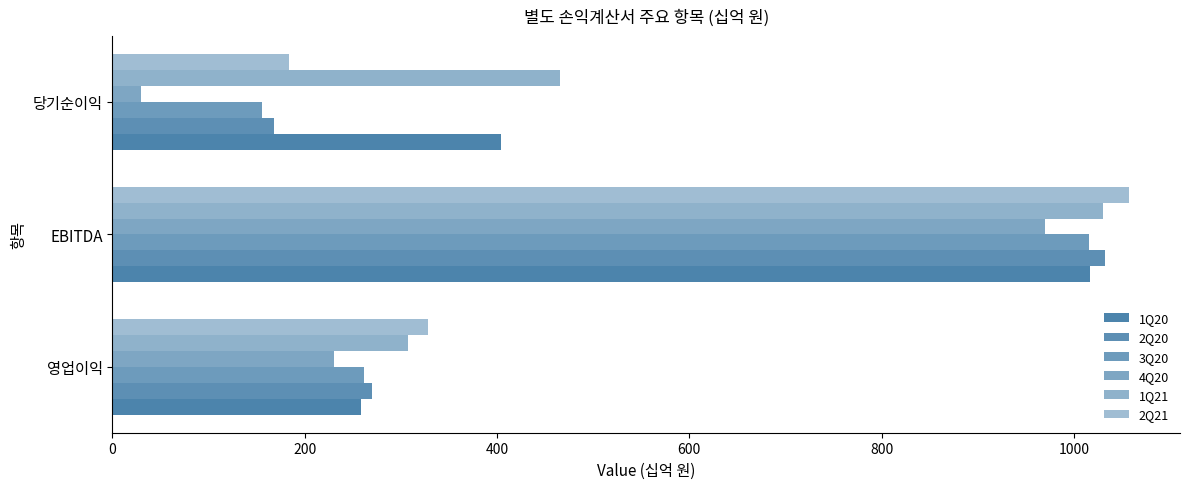

Which series has the widest spread of values?

4Q20